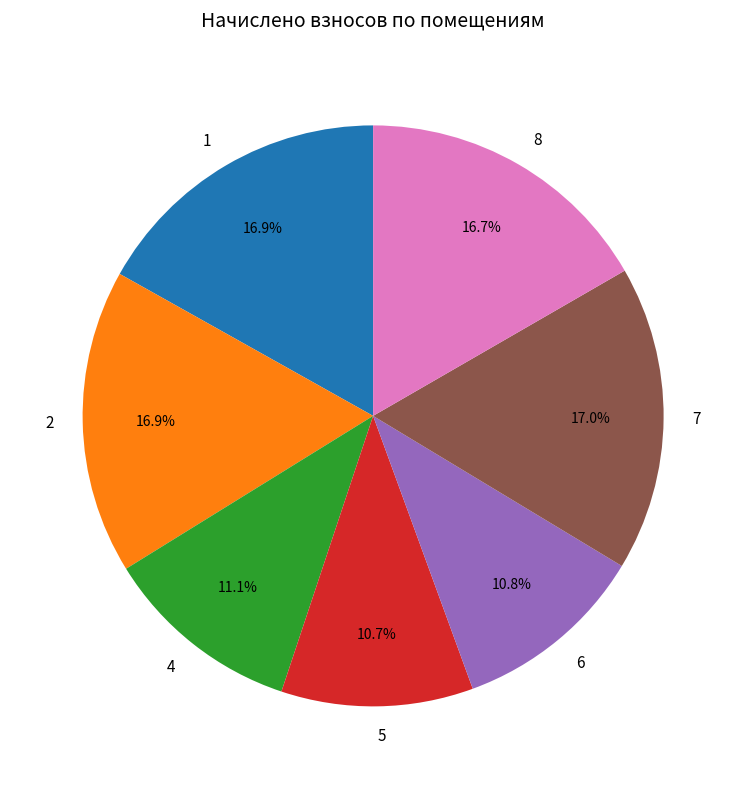

How many slices are in this pie chart?

7